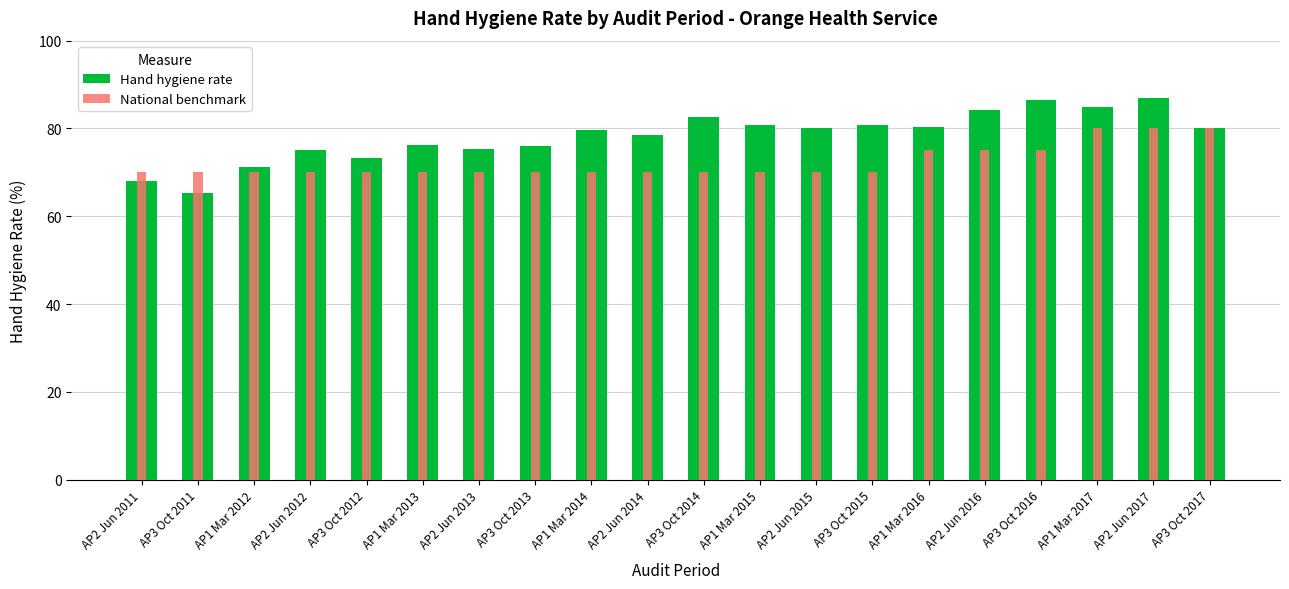

Rank the series by their average value, from highest to lowest.

Hand hygiene rate, National benchmark